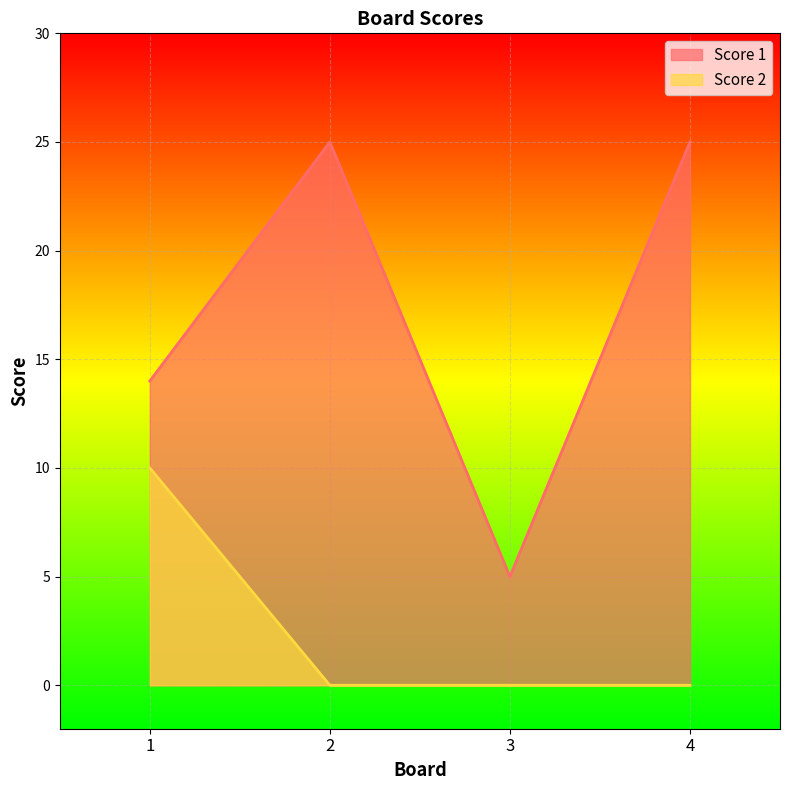

Which category has the highest value across all series?

2